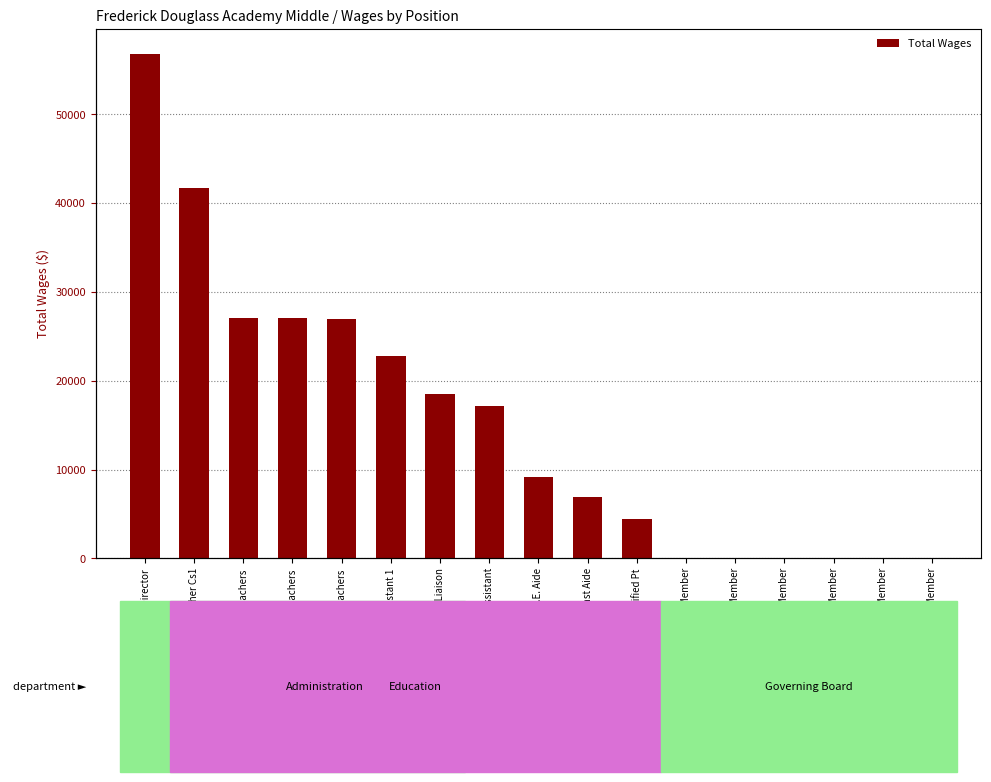

Between Board Member and Classified Pt, which is larger?

Classified Pt